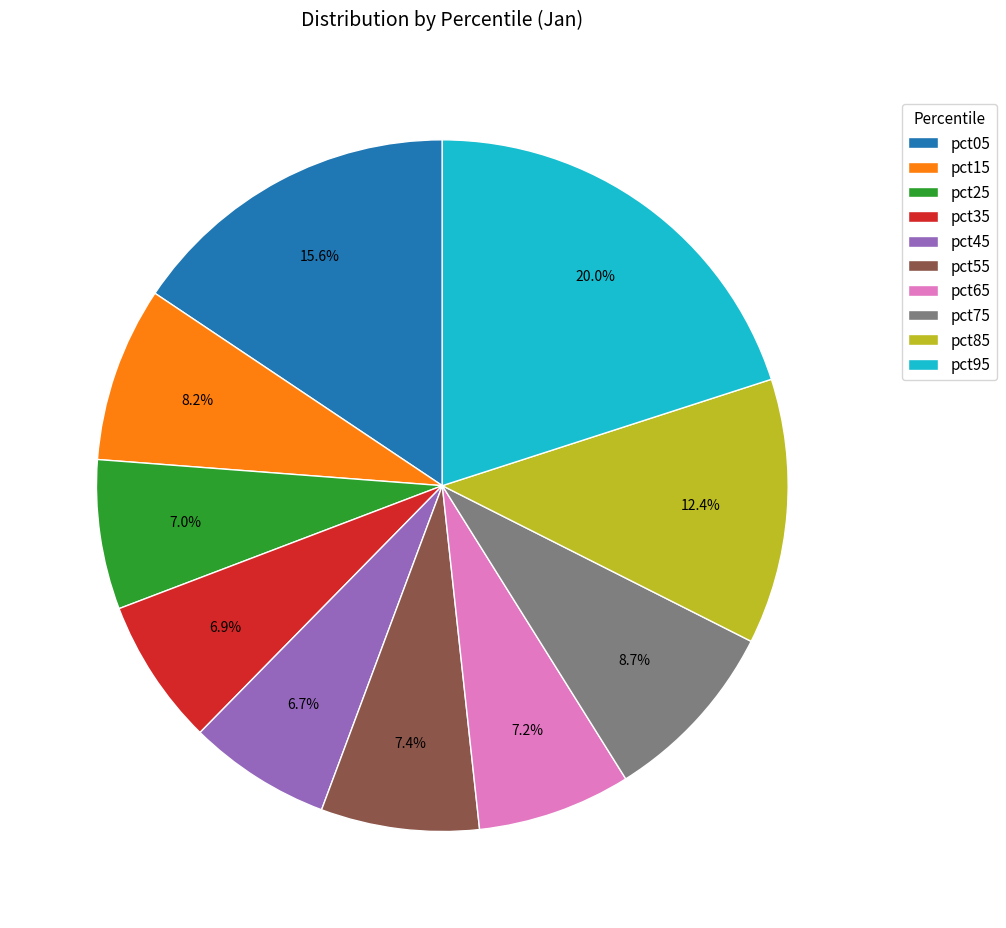

True or false: pct75 accounts for 9% of the total.

True